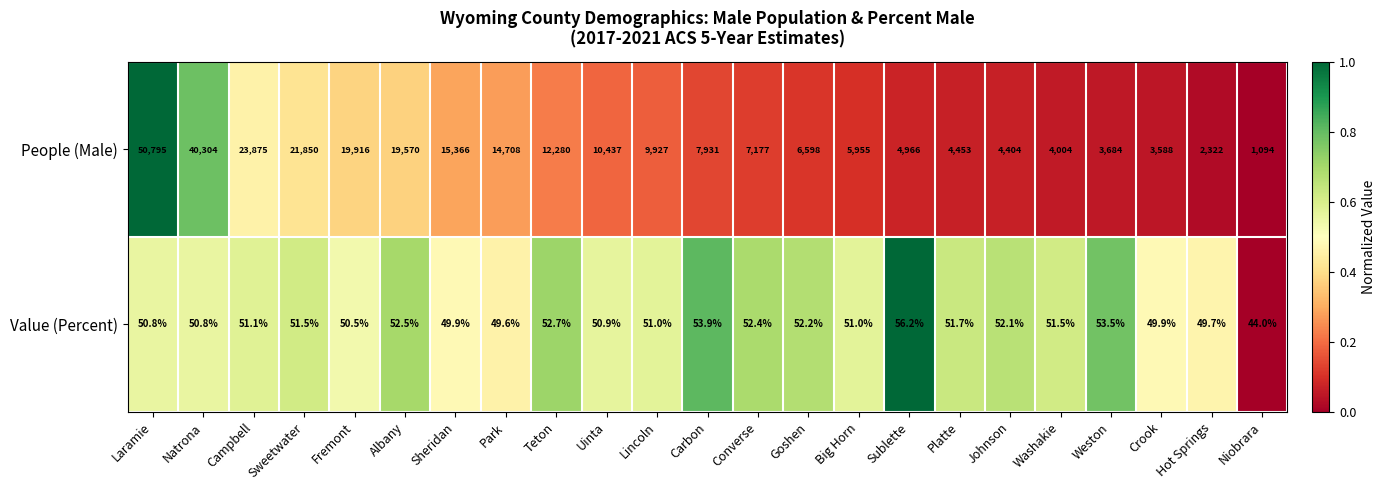

Rank the series by their maximum value, from lowest to highest.

Value (Percent), People (Male)